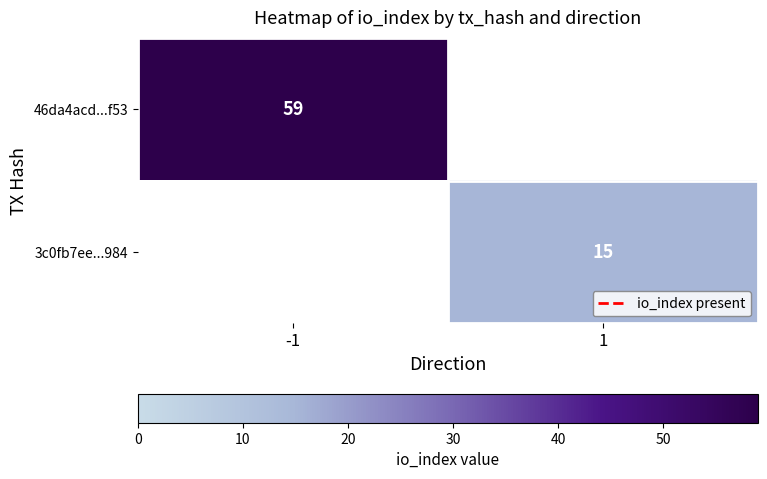

The value of 46da4acd...f53 at -1 is 102. True or false?

False